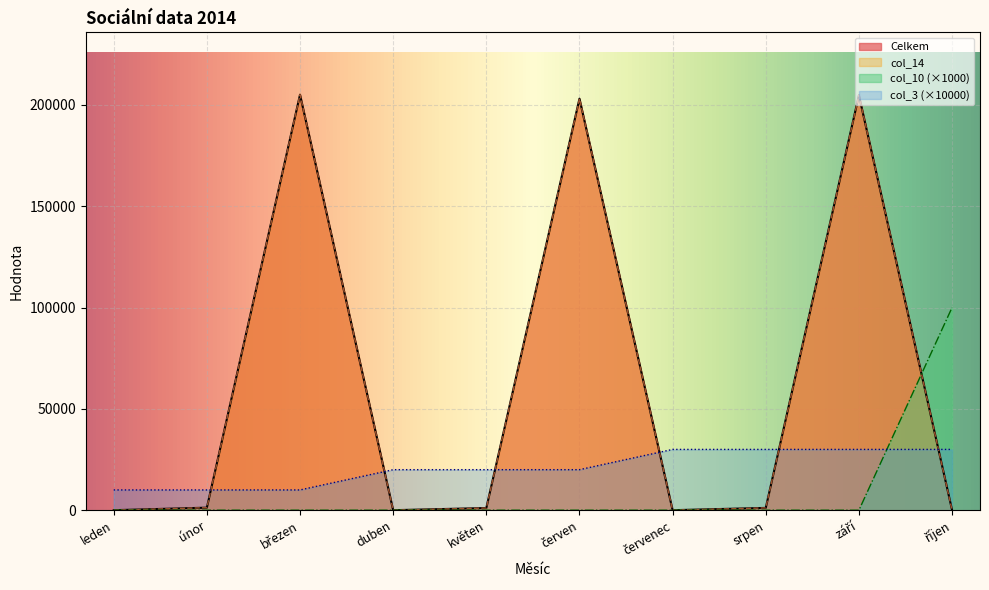

Does the chart display data point markers on the line(s)?

No